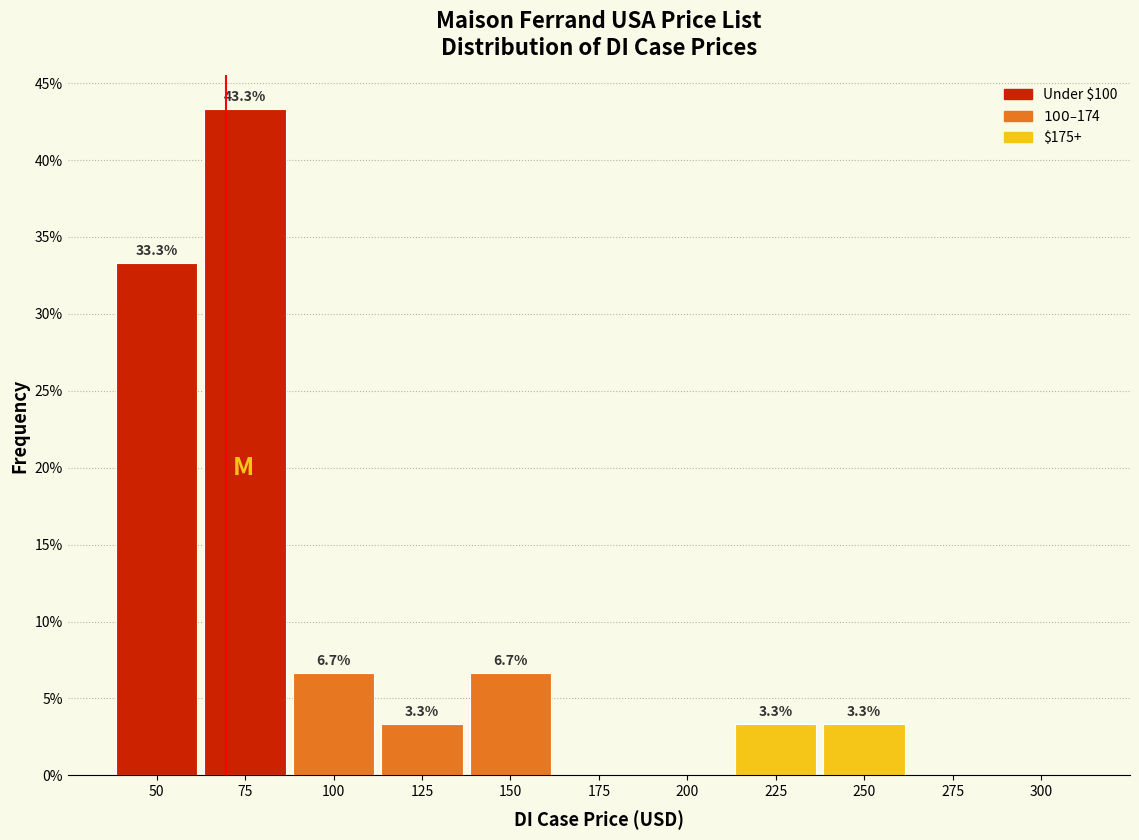

Reading right to left, transcribe all the data shown in this chart.

300=0.0	275=0.0	250=3.3	225=3.3	200=0.0	175=0.0	150=6.7	125=3.3	100=6.7	75=43.3	50=33.3